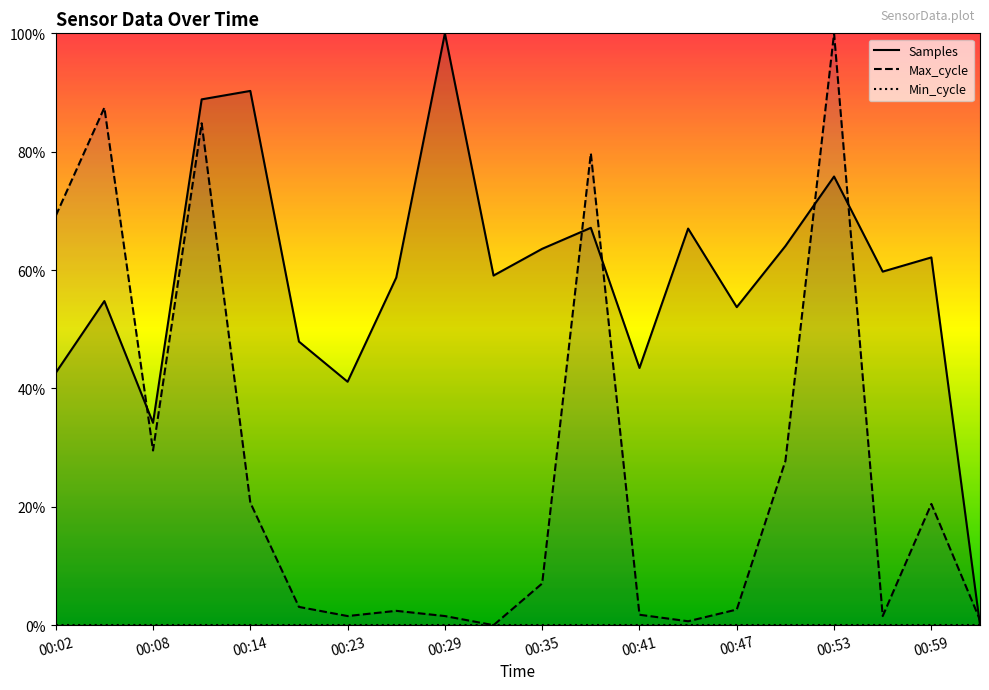

What is the difference between the maximum and minimum values in the Samples series?

1.0